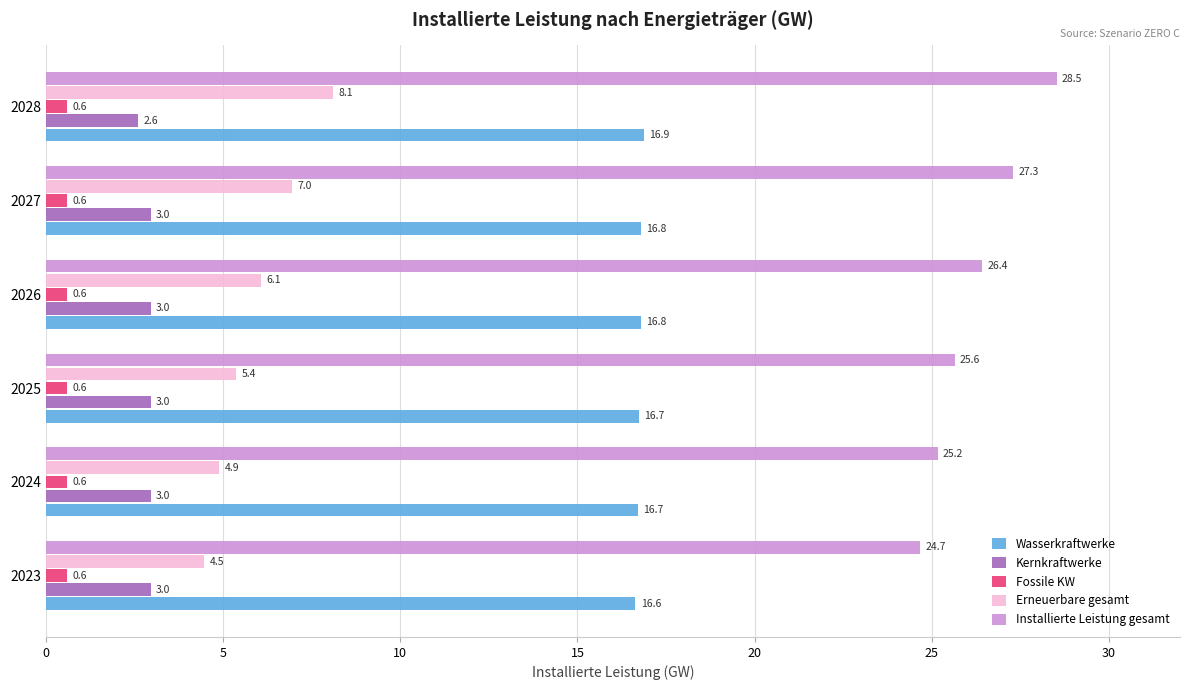

What are all the series names shown in the legend?

Wasserkraftwerke, Kernkraftwerke, Fossile KW, Erneuerbare gesamt, Installierte Leistung gesamt